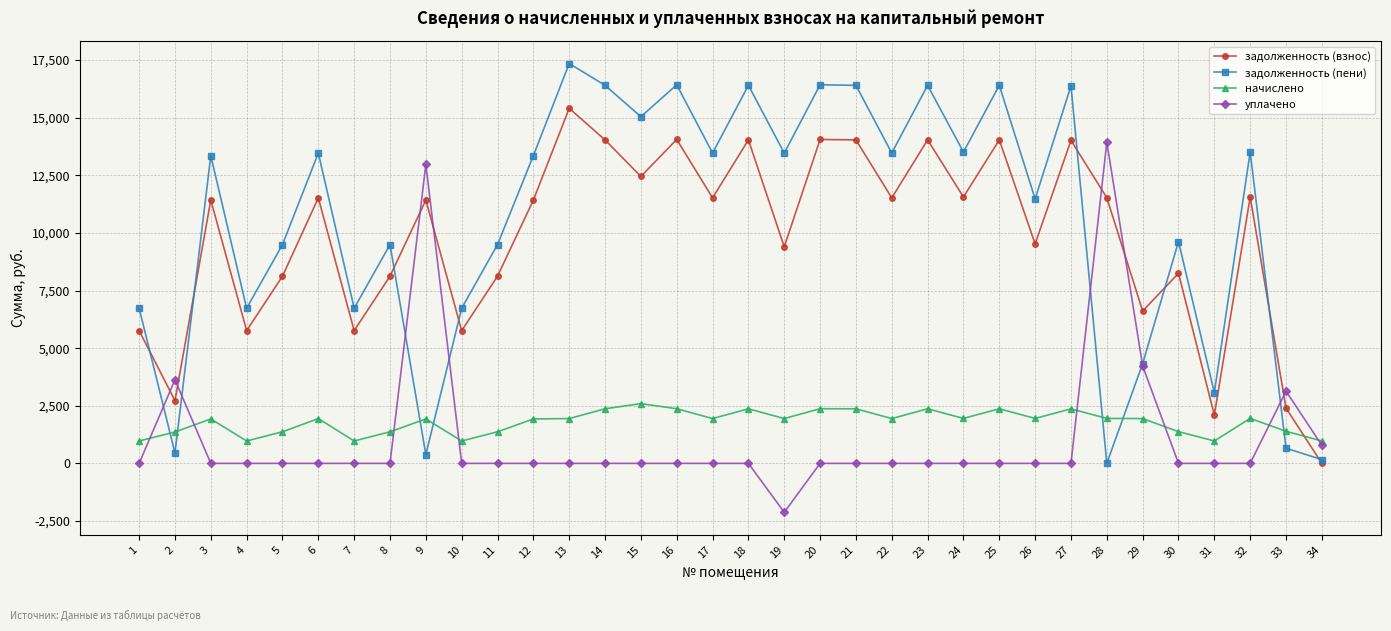

At which category is the sum across all series the highest?

13